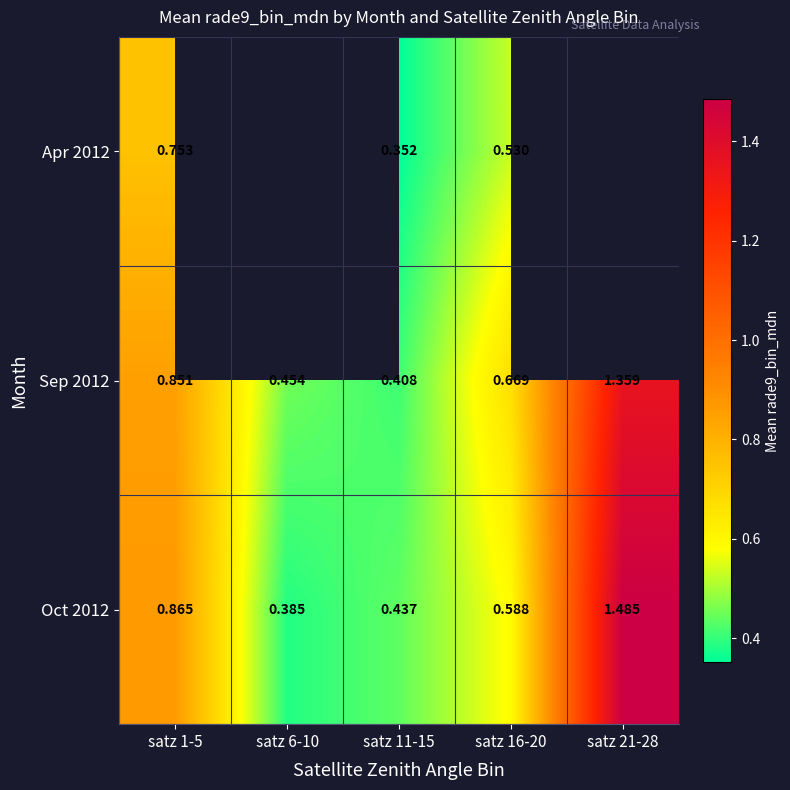

Is the value of Sep 2012 at satz 6-10 greater than the value of Oct 2012 at satz 6-10?

Yes